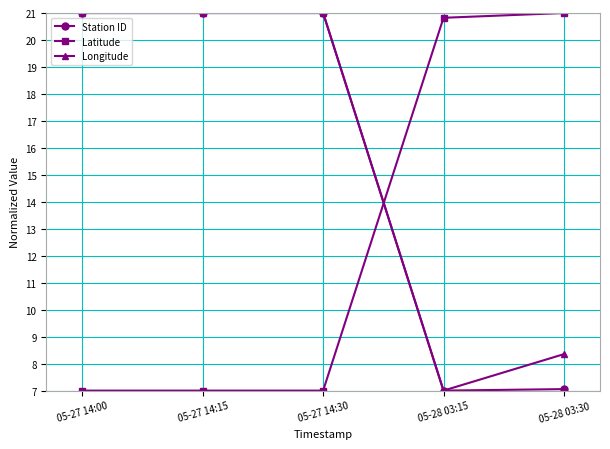

How many lines are shown in the chart?

3